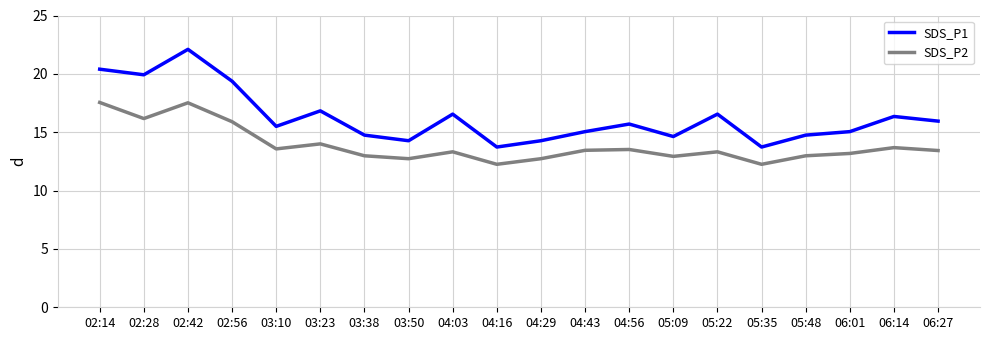

What position from the right is 04:43?

9